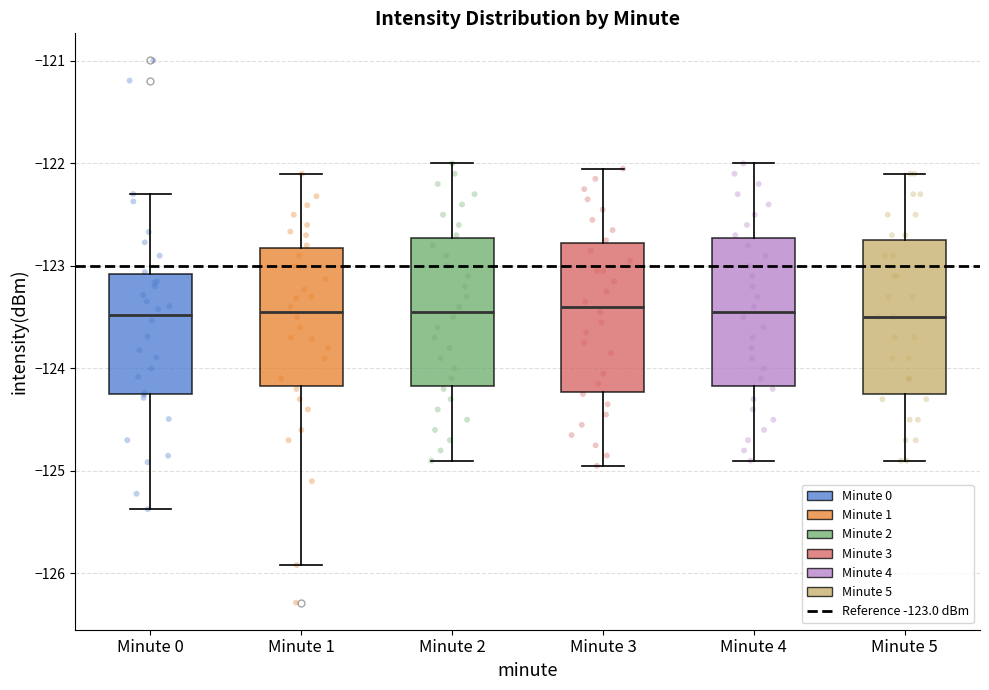

Where is the upper edge of the box for Minute 5 on the y-axis? The values are not printed on the chart, so give them approximately, as read against the axis.

-122.7